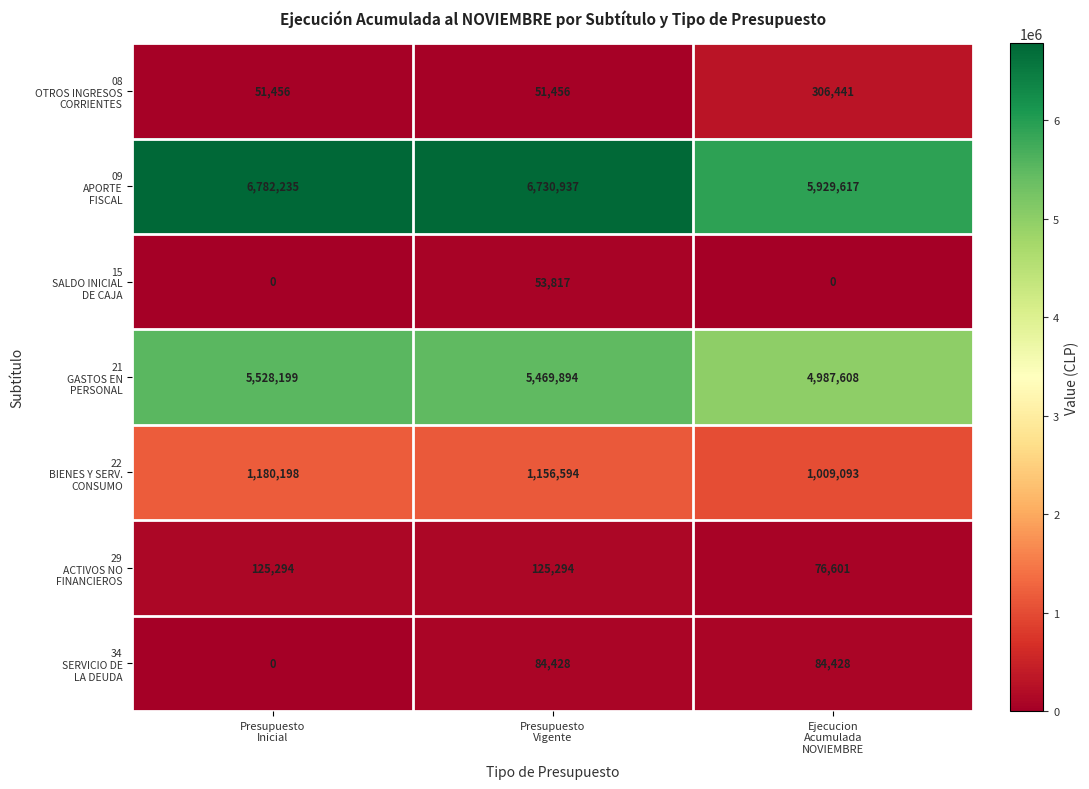

What is the total value across all series at Presupuesto
Vigente?

13672420